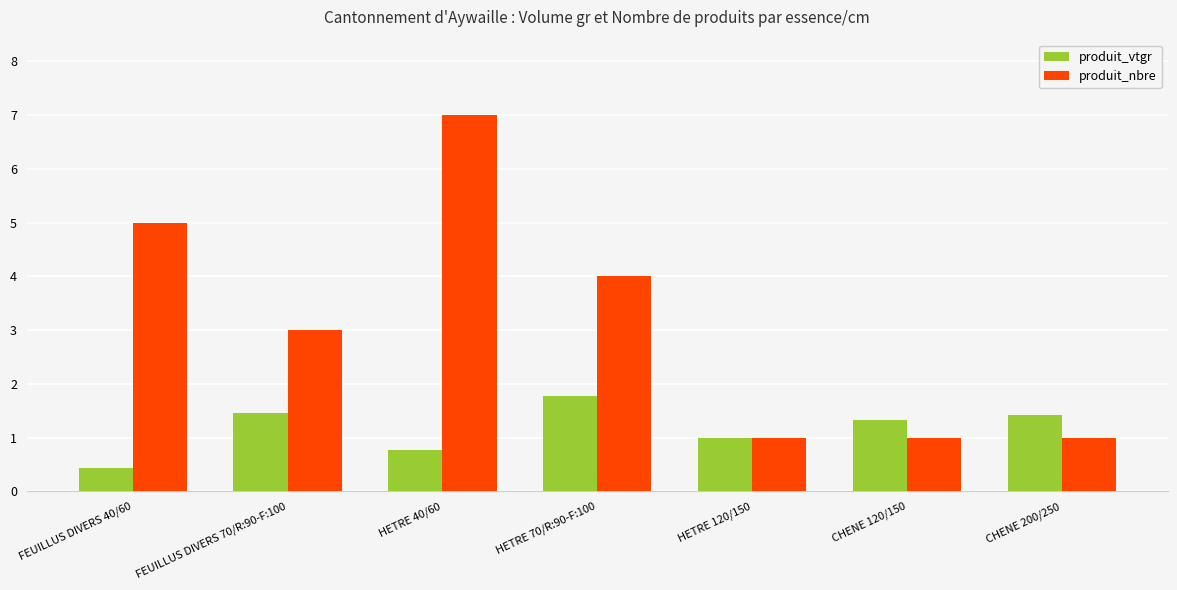

How many values in the produit_nbre series are below 3?

3